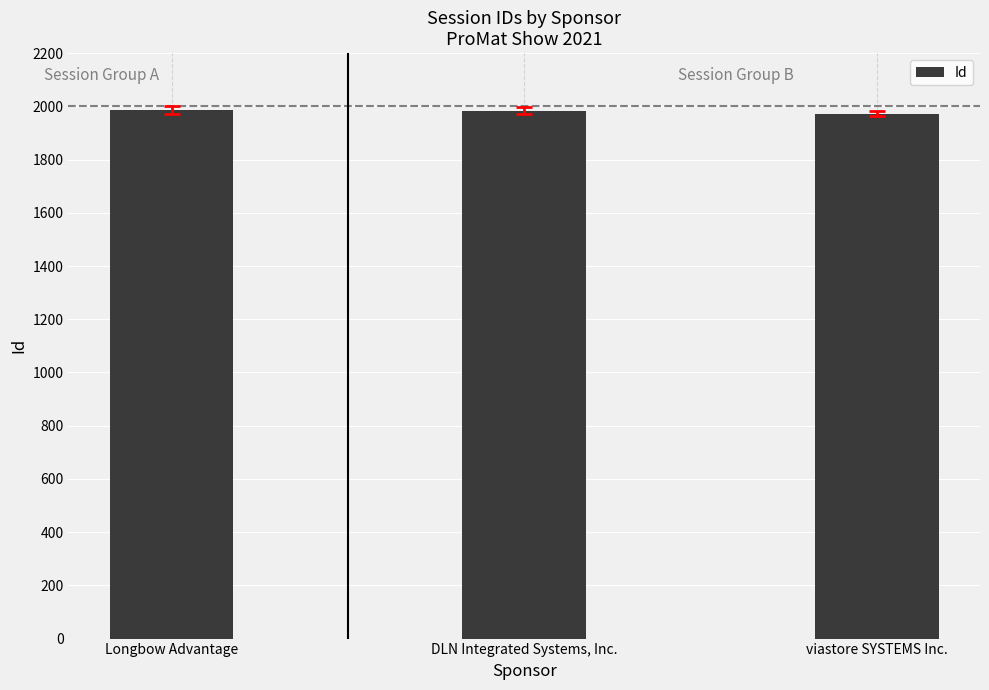

List the labels in order of value, largest first.

Longbow Advantage, DLN Integrated Systems, Inc., viastore SYSTEMS Inc.